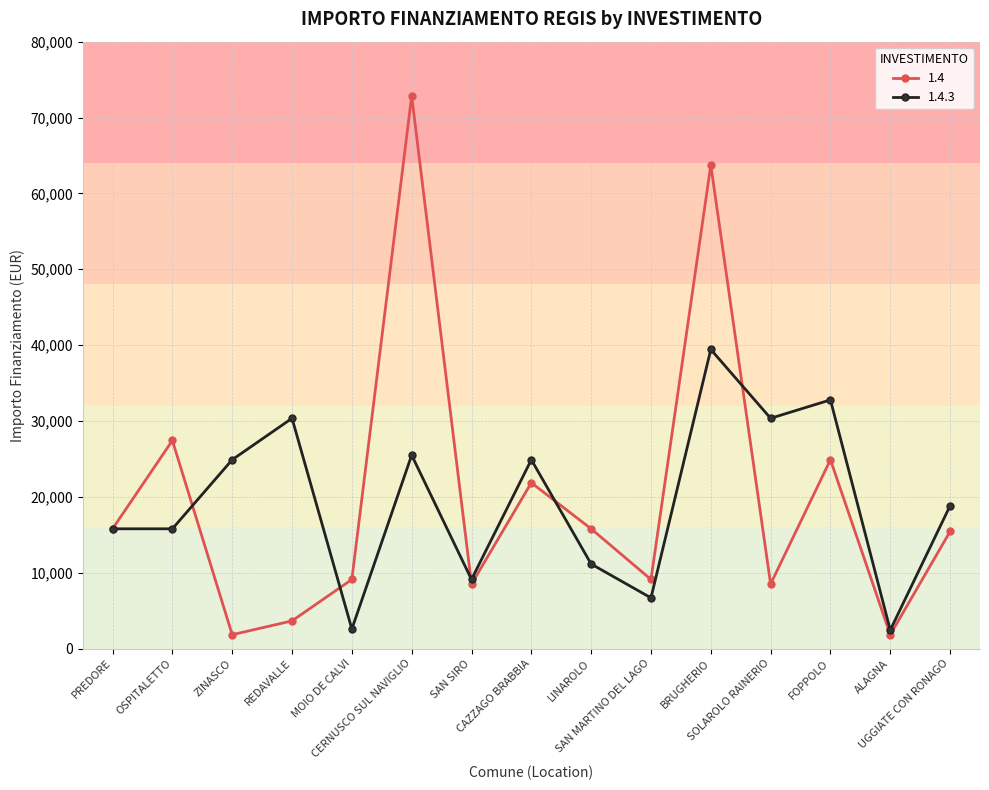

What is the difference between the maximum and second lowest values in the 1.4.3 series?

36851